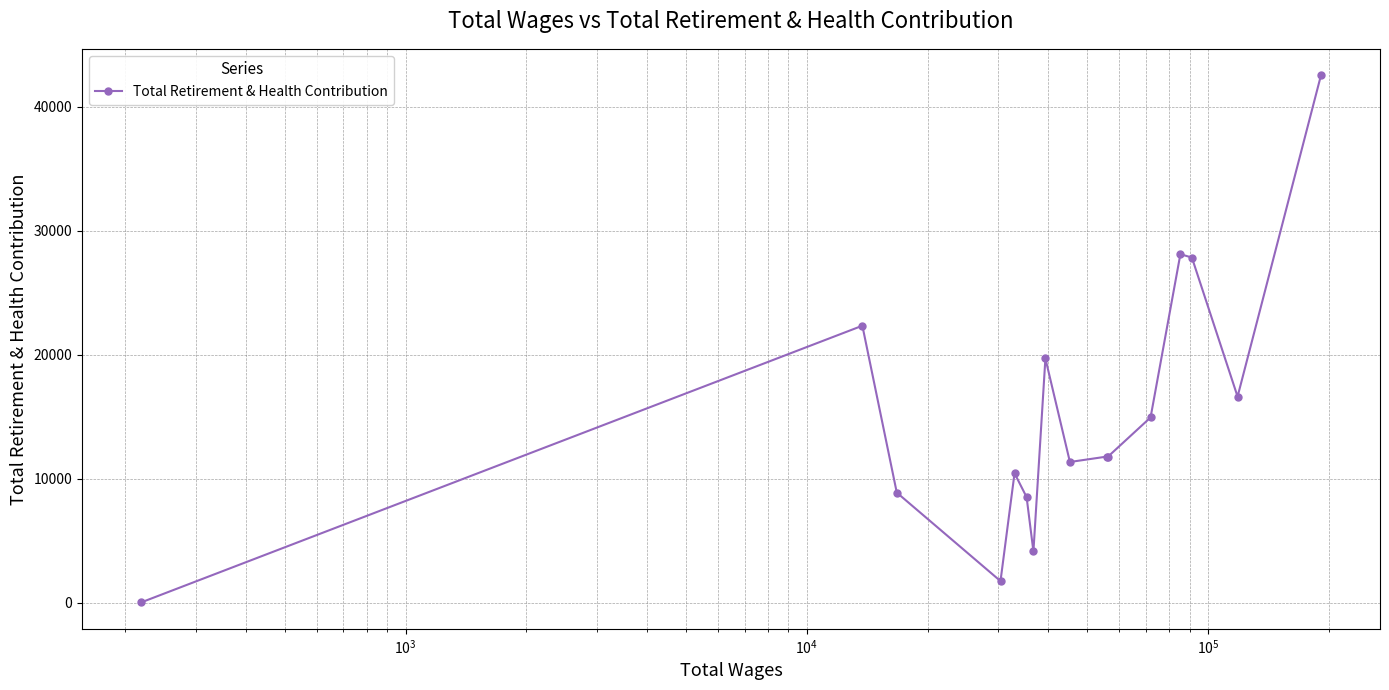

What is the greatest value displayed?

42548